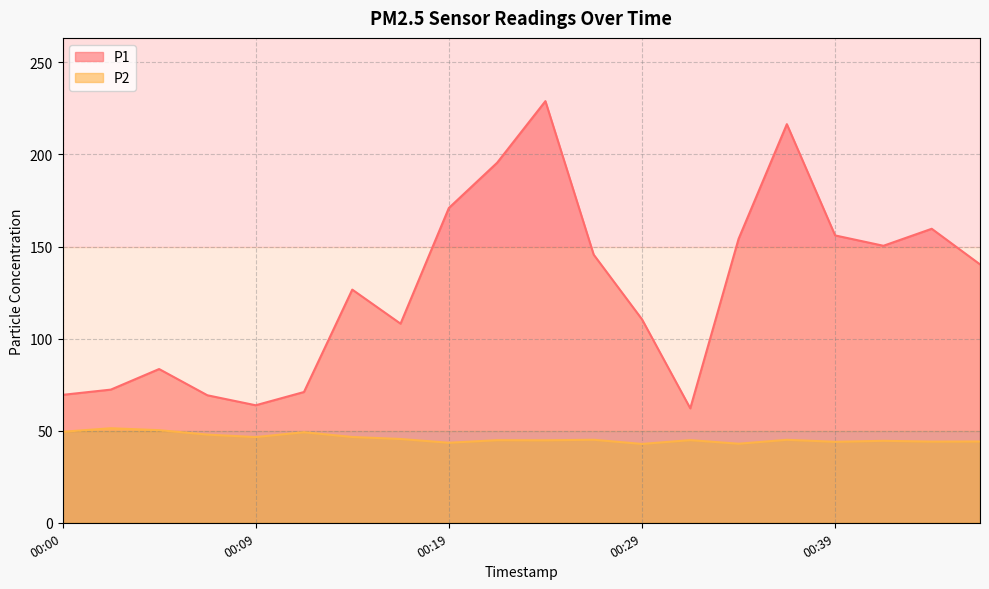

Reading left to right, list all the values displayed in this chart.

P1: 69.5	72.3	83.5	69.2	63.8	71.0	126.6	108.1	170.9	195.5	228.9	145.6	110.5	62.1	154.1	216.4	156.0	150.4	159.6	140.3
P2: 49.4	51.3	50.3	47.9	46.5	49.2	46.6	45.5	43.5	44.9	44.8	45.1	42.8	44.9	42.9	45.0	44.0	44.5	44.1	44.1